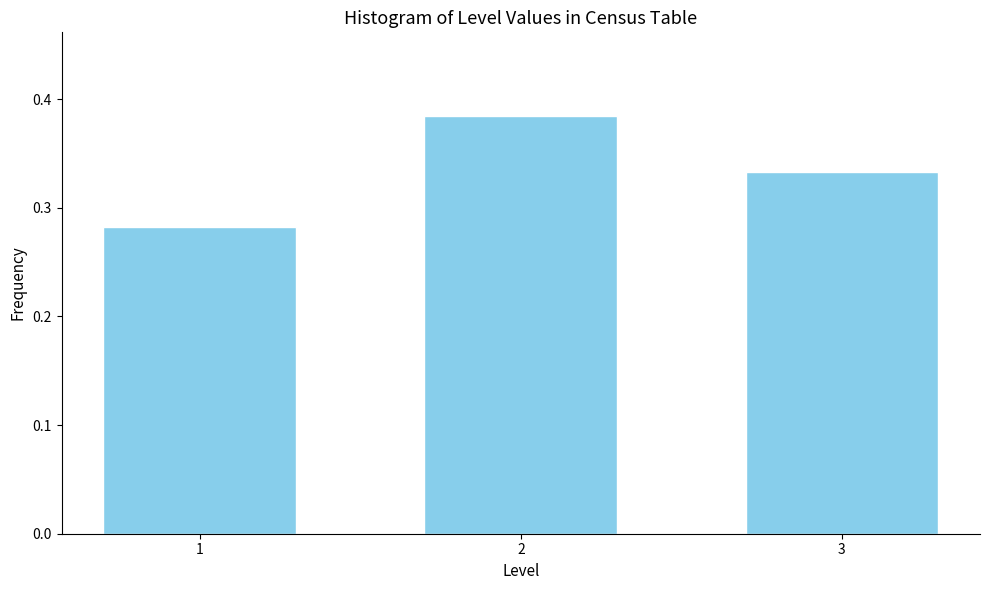

Is it true that the value at 1 is 0.4?

False